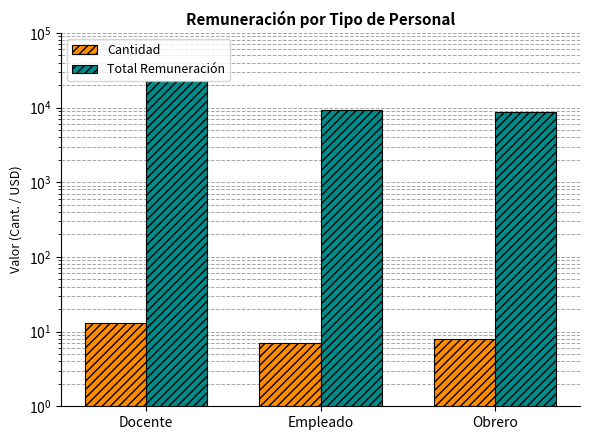

At which category is the sum across all series the highest?

Docente